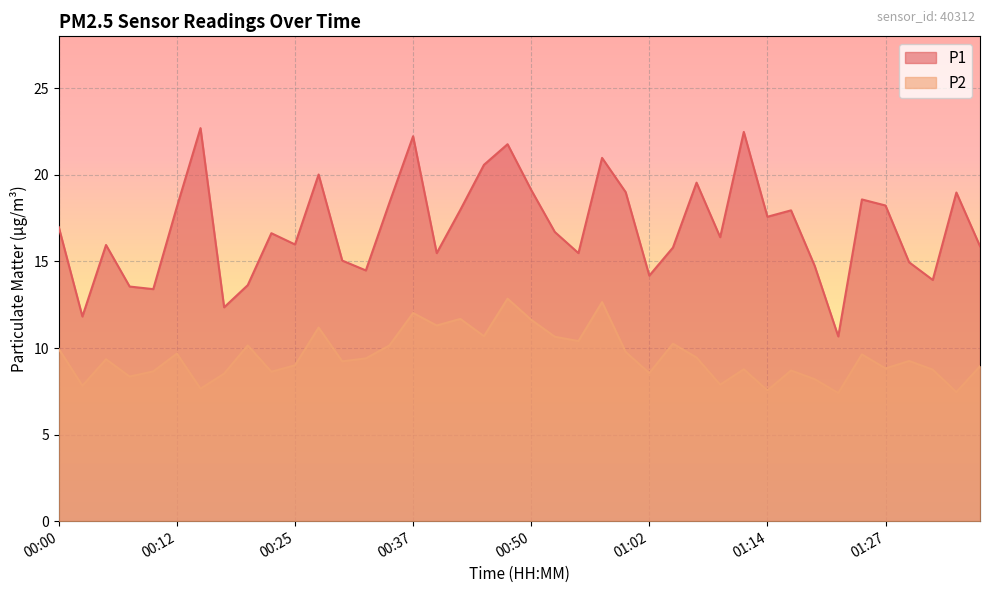

What is the value of the P1 point at the 27th from the left?

15.8